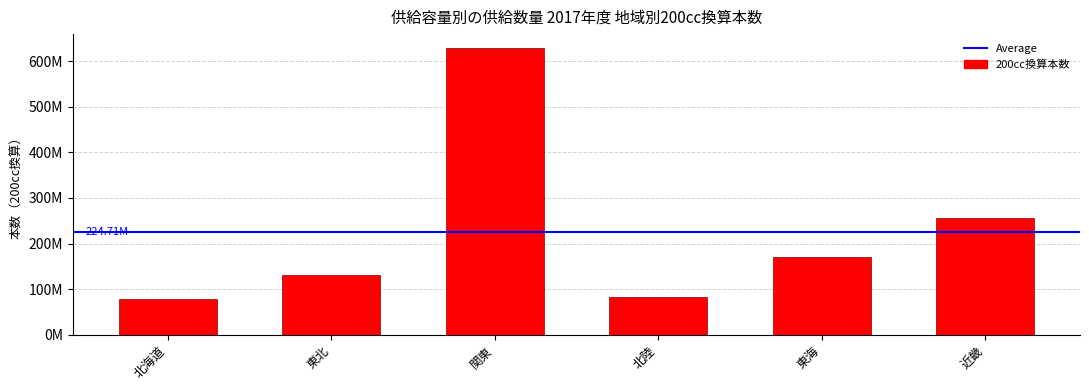

What is the difference between the maximum and minimum values?

549664233